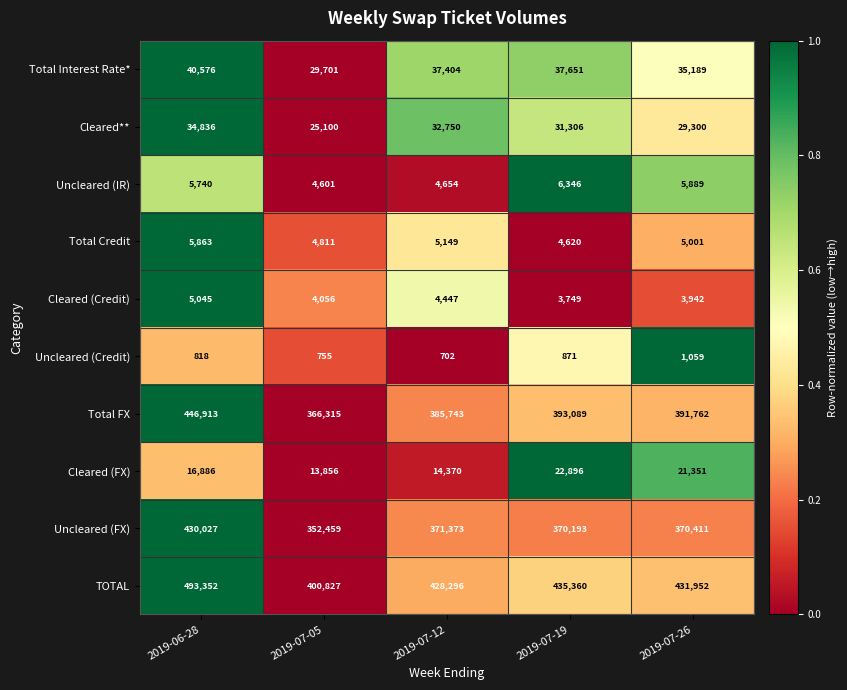

Which series has the widest spread of values?

TOTAL